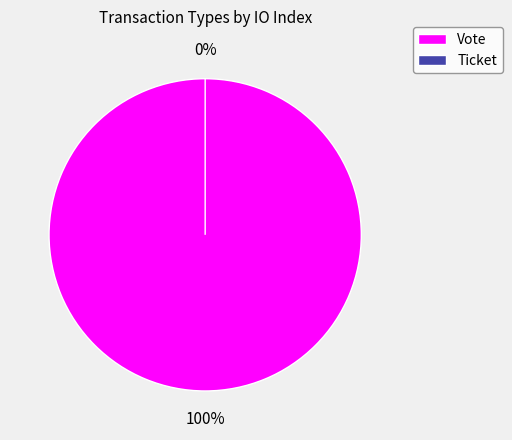

Combined, what portion of the pie is Ticket and Vote?

100.0%